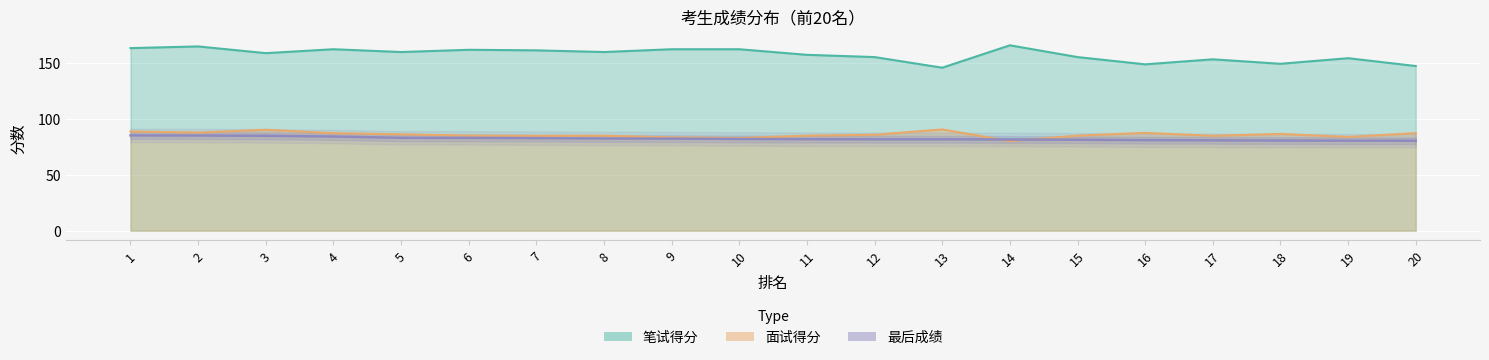

Reading left to right, extract all data points from this chart.

笔试得分: 163.0	164.5	158.5	162.0	159.5	161.5	161.0	159.5	162.0	162.0	157.0	155.0	145.5	165.5	155.0	148.5	153.0	149.0	154.0	147.0
面试得分: 88.6	87.6	90.1	87.1	86.0	84.9	84.7	84.8	83.3	82.7	84.8	85.6	90.4	80.0	84.8	87.3	84.7	86.4	83.7	87.1
最后成绩: 85.0	84.9	84.7	84.0	82.9	82.8	82.6	82.3	82.2	81.9	81.7	81.6	81.6	81.4	81.2	80.8	80.6	80.4	80.3	80.3